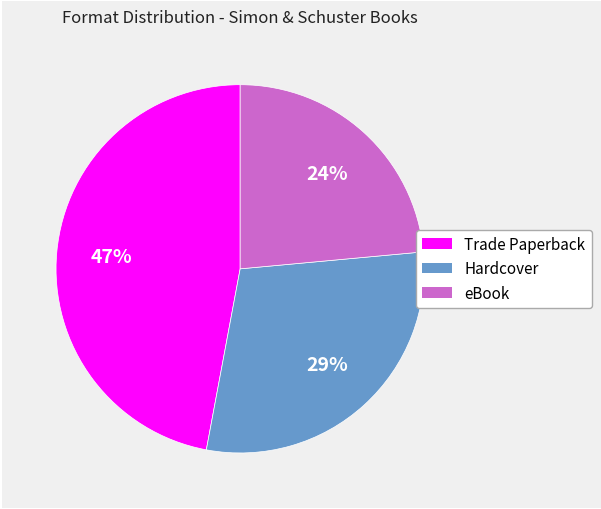

Is there a majority slice in this chart?

No